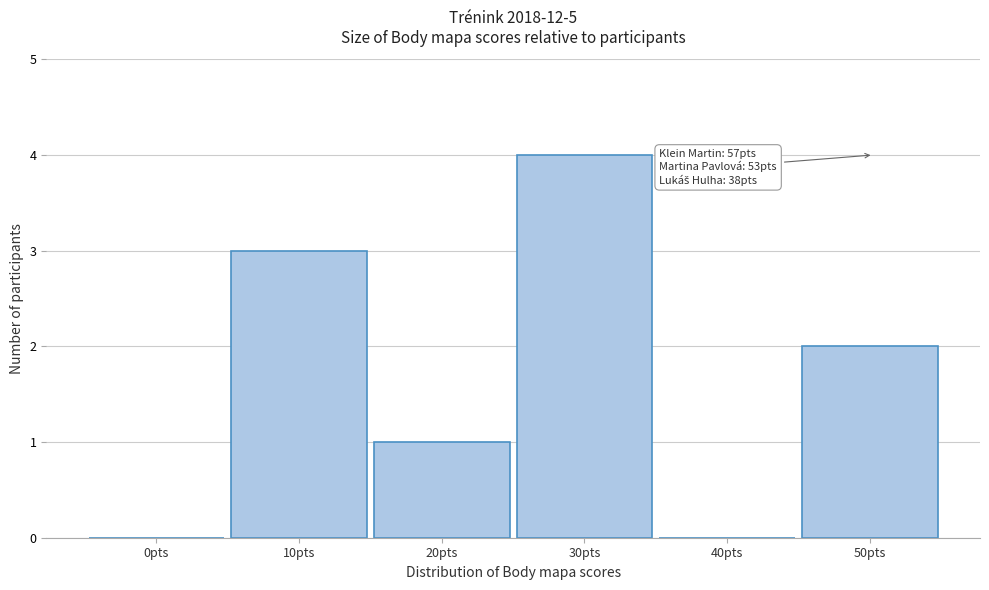

Reading right to left, transcribe all the data shown in this chart.

50pts=2	40pts=0	30pts=4	20pts=1	10pts=3	0pts=0